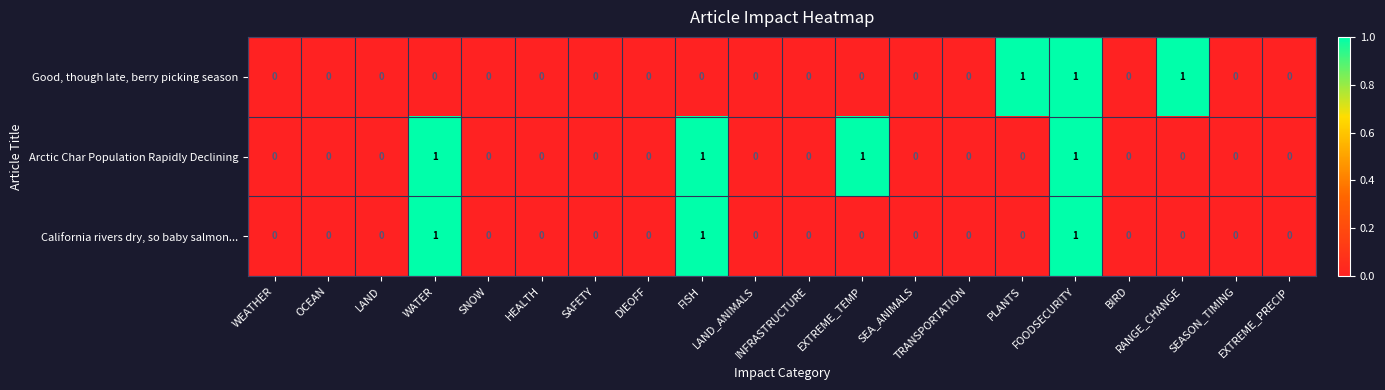

How many Arctic Char Population Rapidly Declining values are between 0 and 1?

20